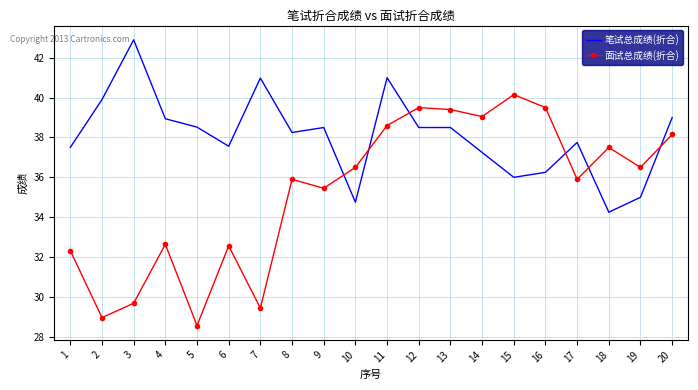

Is it true that 面试总成绩(折合) equals 32.3 at 1?

True